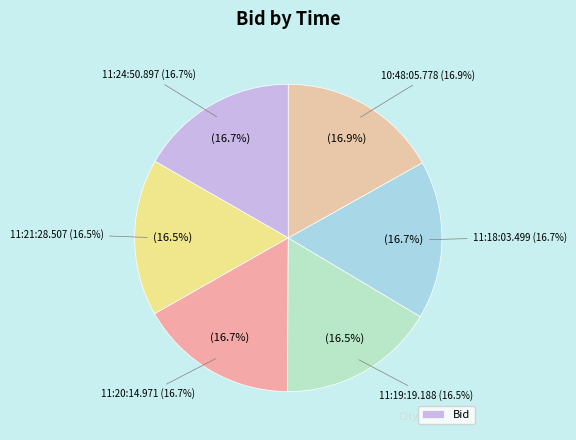

How many slices are in this pie chart?

6